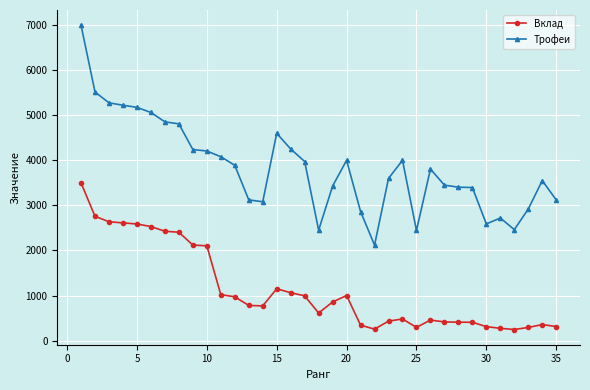

True or false: Вклад and Трофеи intersect in this chart.

False